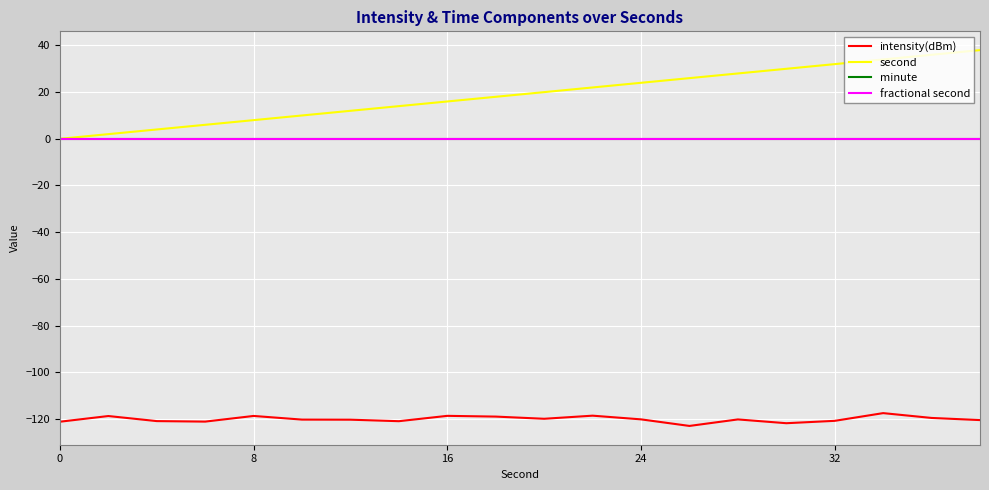

Does the chart display data point markers on the line(s)?

No